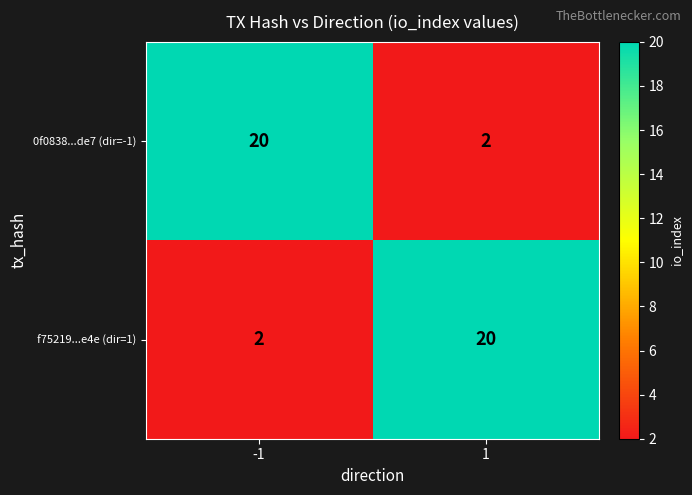

What is the maximum value shown in the chart?

20